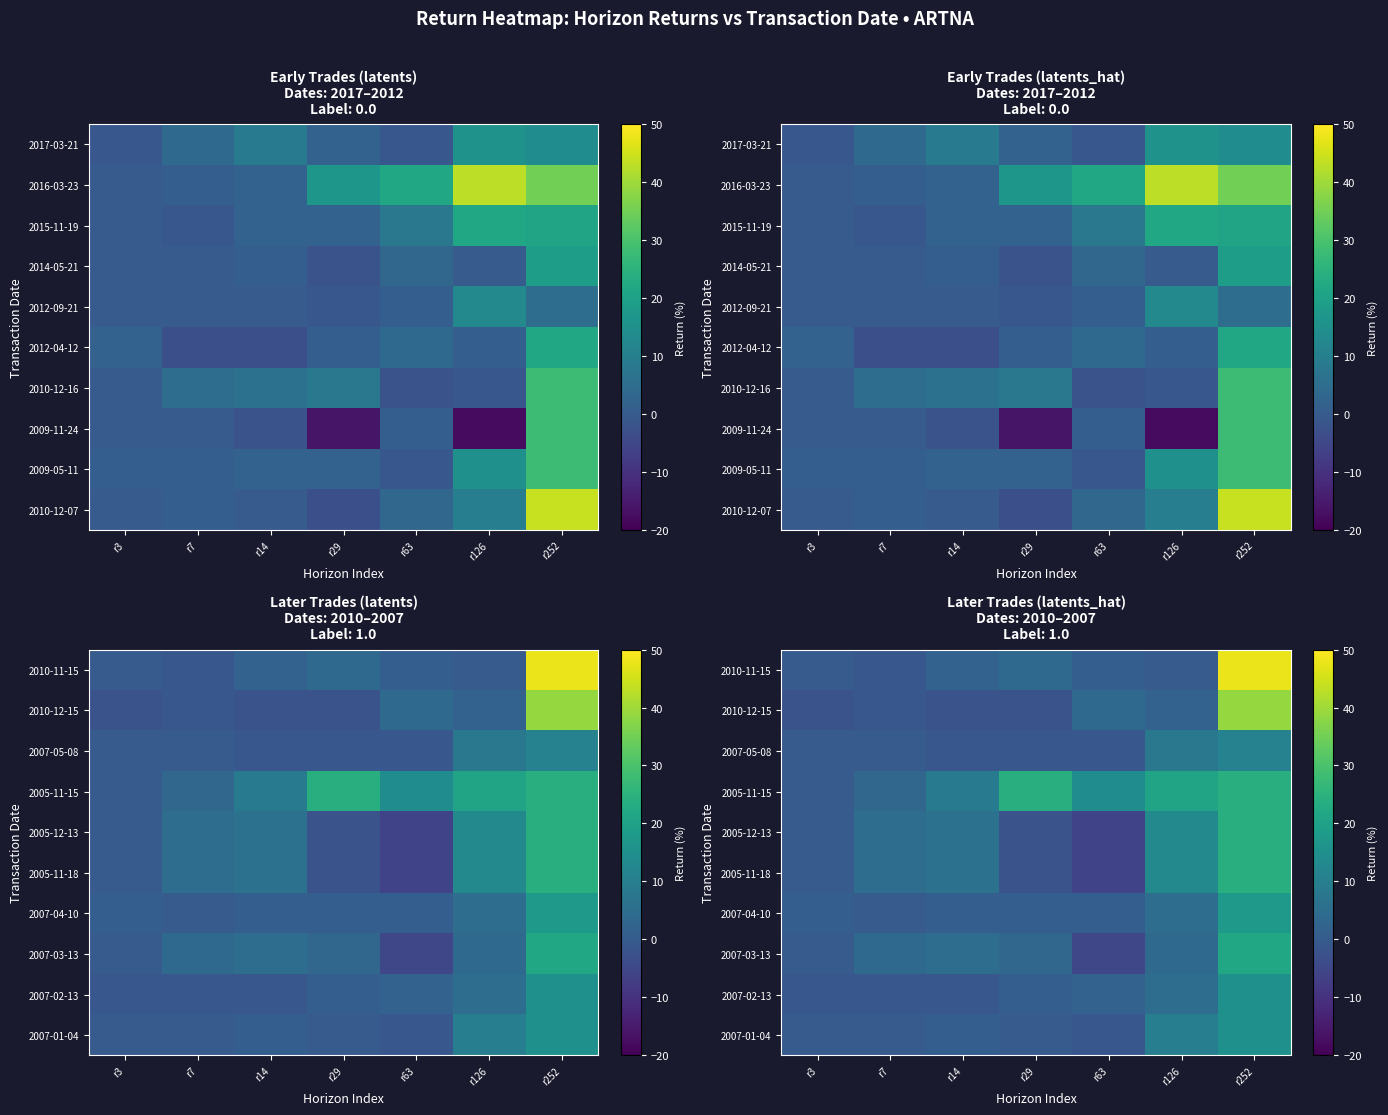

At how many categories does at least one series exceed 34?

1